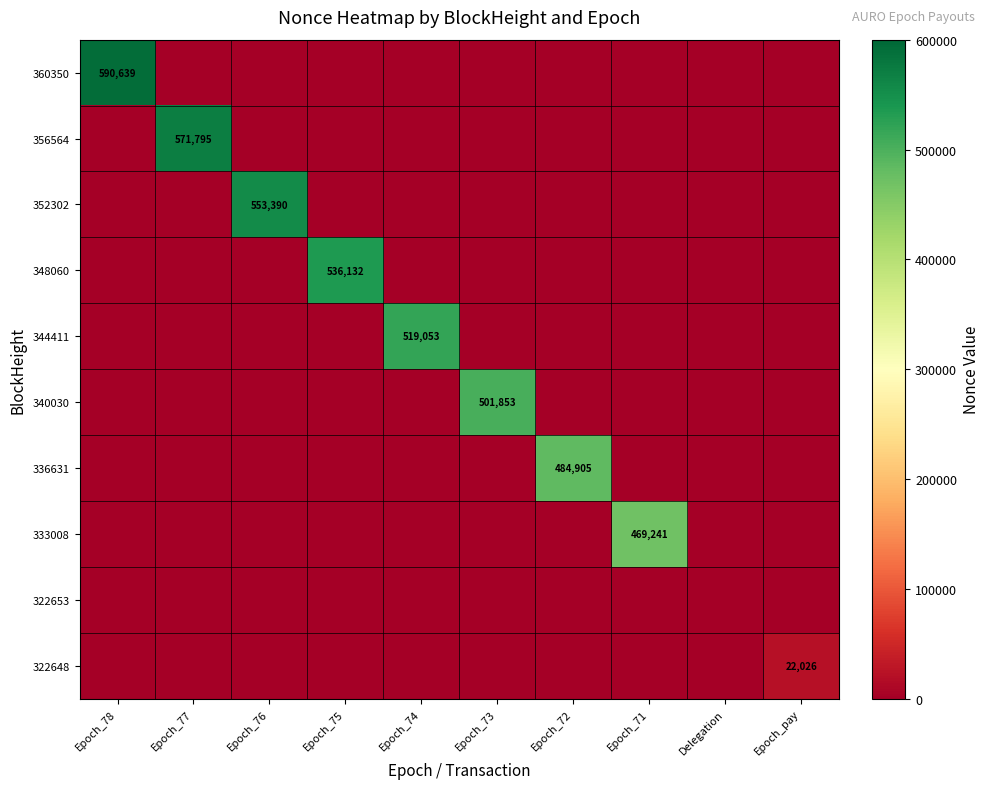

The 352302 series shows 331652 at Epoch_76. True or false?

False